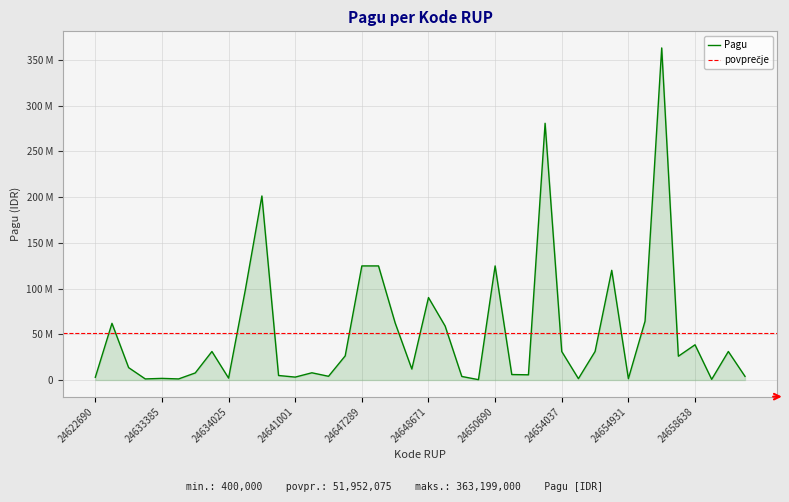

Is it true that the value at 24658527 is 26020000?

True